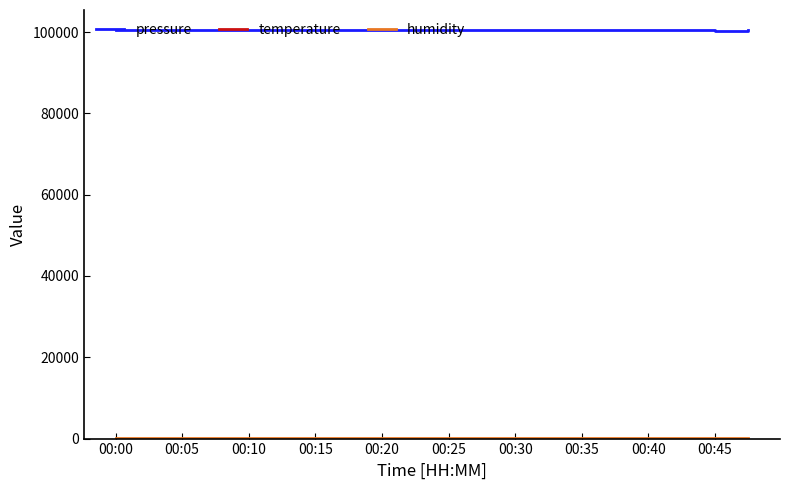

Which series has the widest spread of values?

pressure